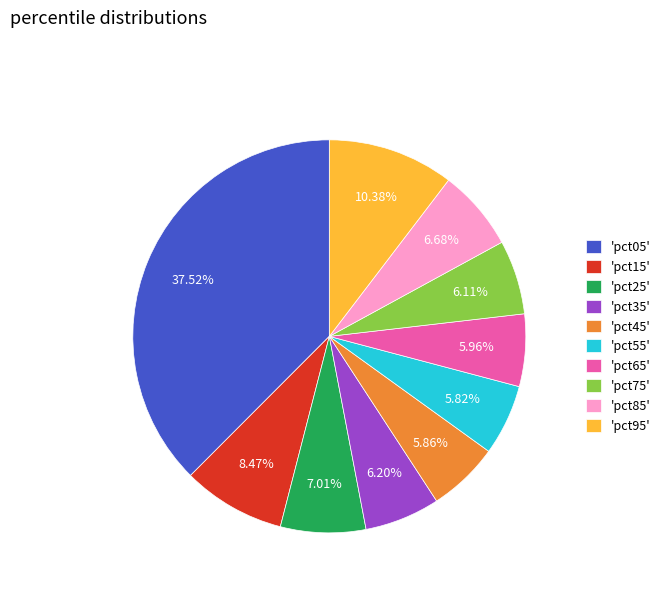

Count the number of slices in the pie.

10